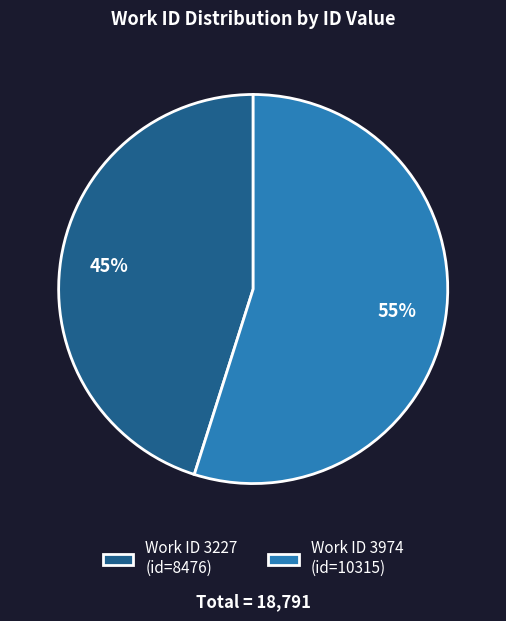

Does any single category account for the majority?

Yes